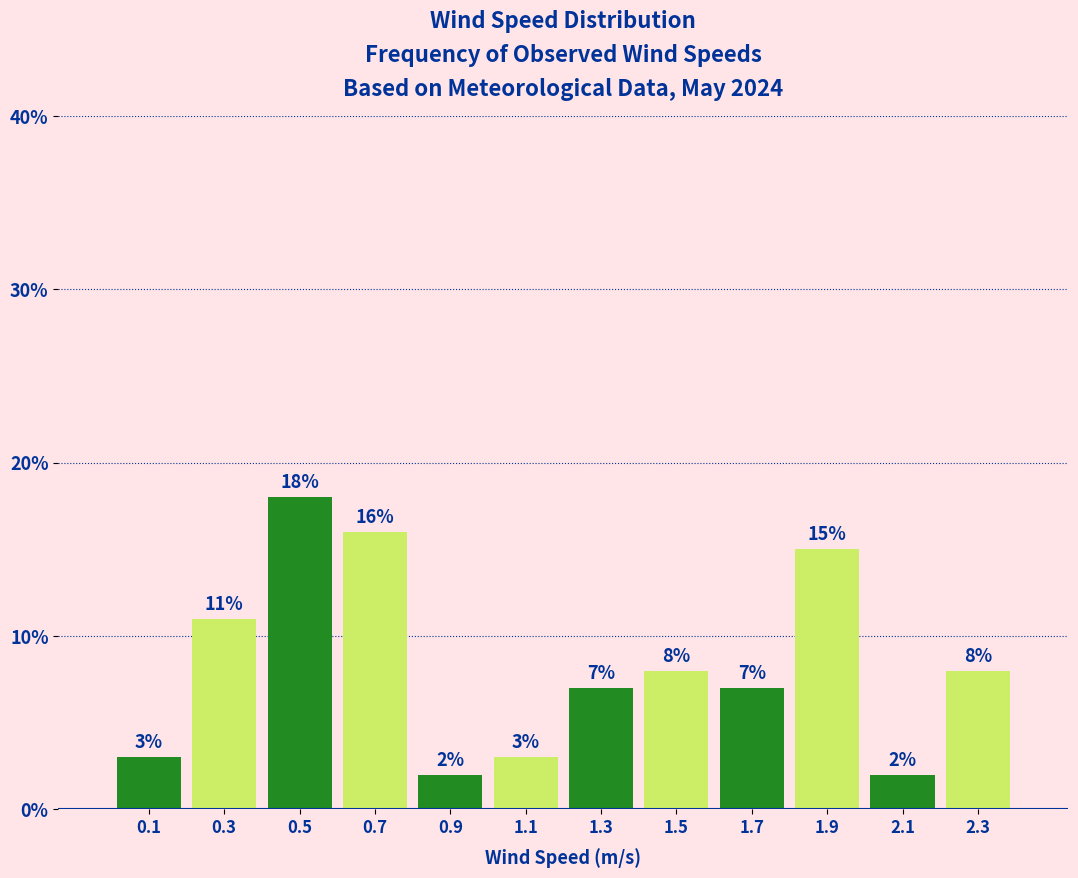

Reading left to right, list every bar in this chart as the range it spans on the x-axis followed by its height.

0.0 to 0.2: 3
0.2 to 0.4: 11
0.4 to 0.6: 18
0.6 to 0.8: 16
0.8 to 1.0: 2
1.0 to 1.2: 3
1.2 to 1.4: 7
1.4 to 1.6: 8
1.6 to 1.8: 7
1.8 to 2.0: 15
2.0 to 2.2: 2
2.2 to 2.4: 8